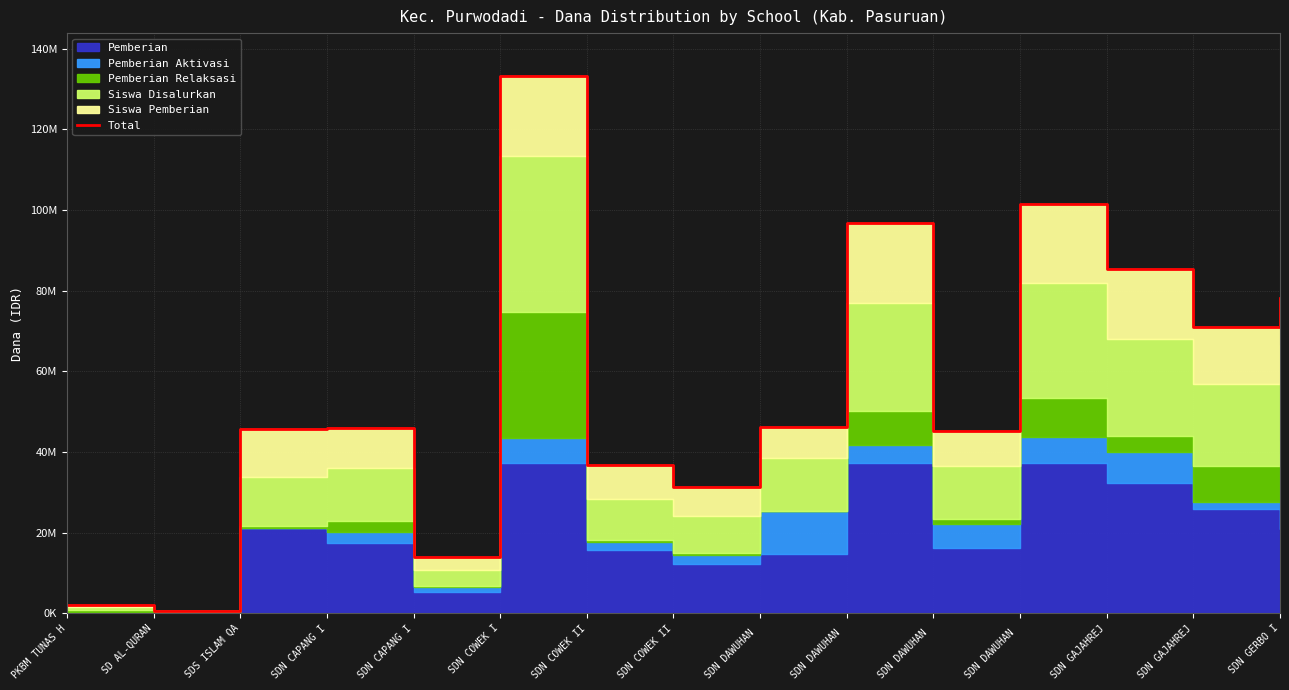

Reading left to right, list all the values displayed in this chart.

PKBM TUNAS H=2025000	SD AL-QURAN=675000	SDS ISLAM QA=45675000	SDN CAPANG I=45900000	SDN CAPANG I=13950000	SDN COWEK I=133200000	SDN COWEK II=36900000	SDN COWEK II=31275000	SDN DAWUHAN =46125000	SDN DAWUHAN =96750000	SDN DAWUHAN =45225000	SDN DAWUHAN =101475000	SDN GAJAHREJ=85275000	SDN GAJAHREJ=71100000	SDN GERBO I=78300000